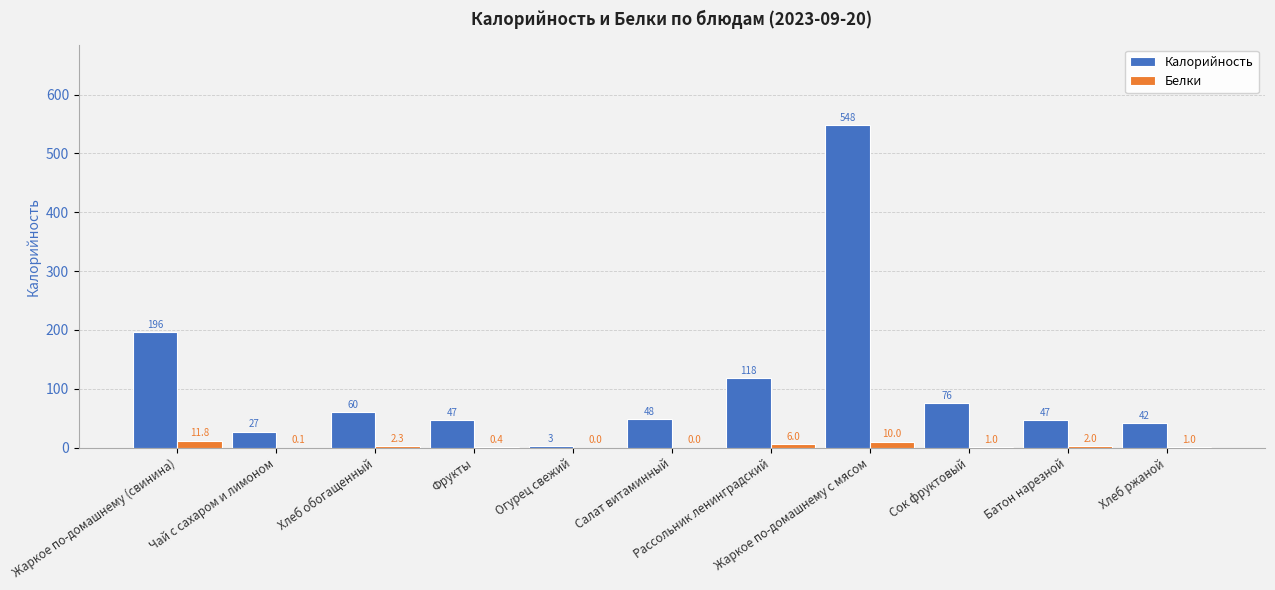

What is the highest value of the Белки series?

11.8